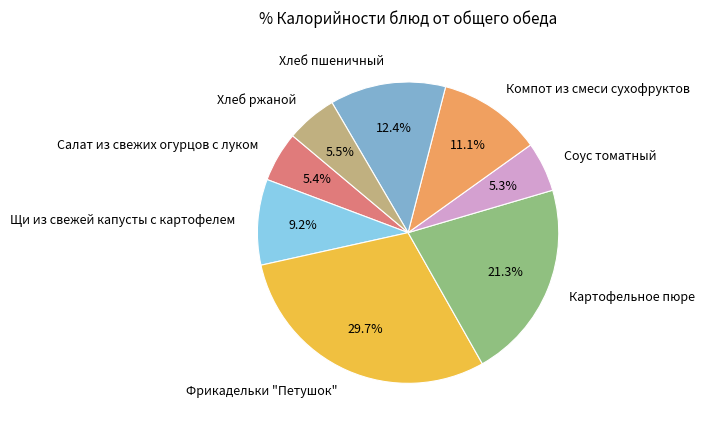

Is it true that Салат из свежих огурцов с луком is 1% of the pie?

False